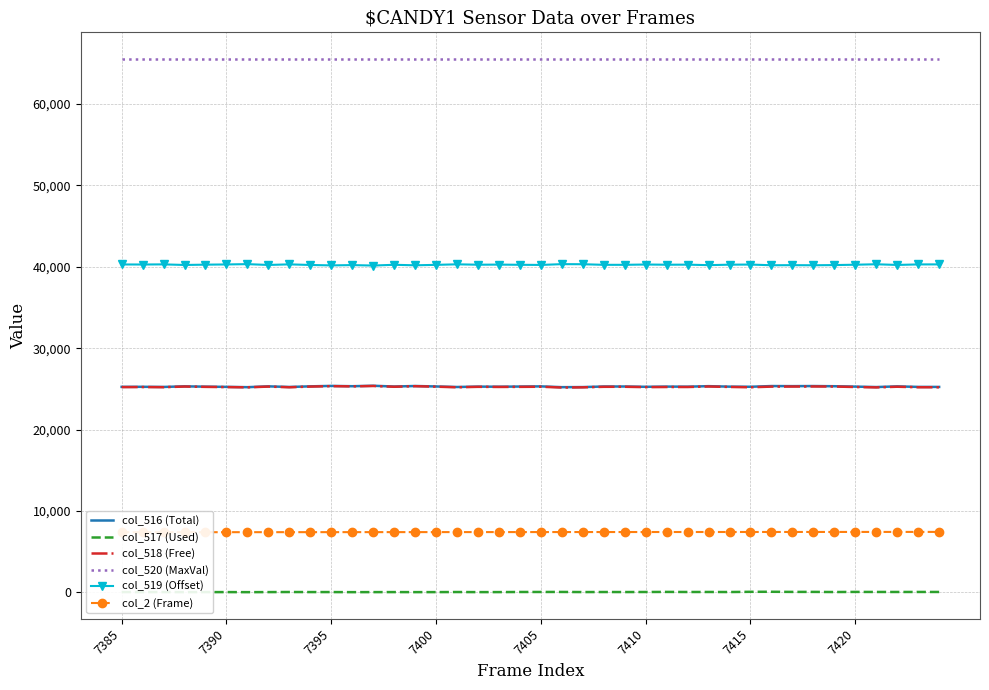

What is the value of the col_519 (Offset) point at the 11th from the left?

40172